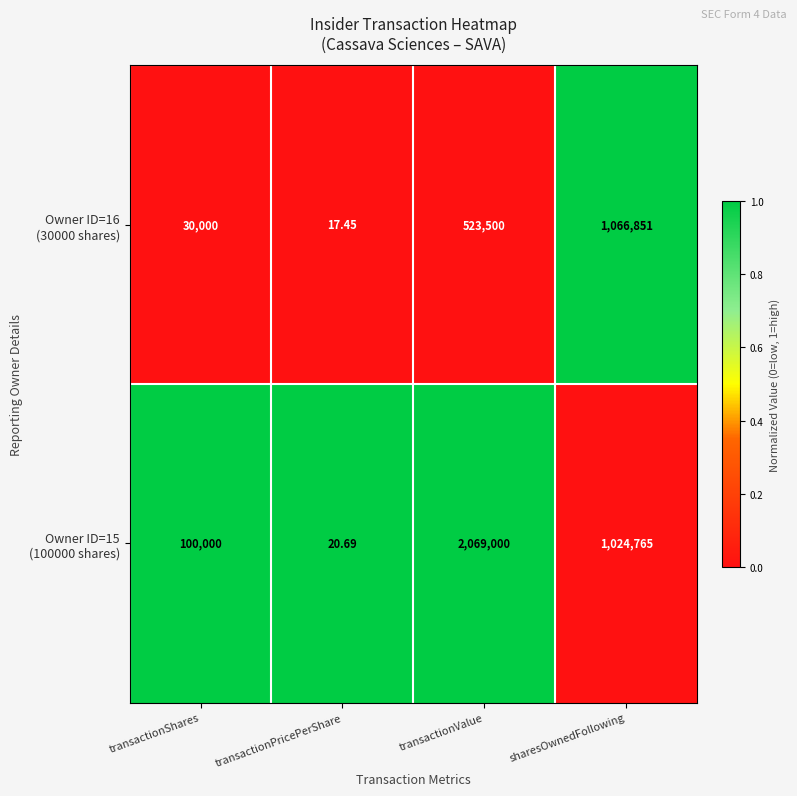

At which category does the chart reach its peak across all series?

transactionValue